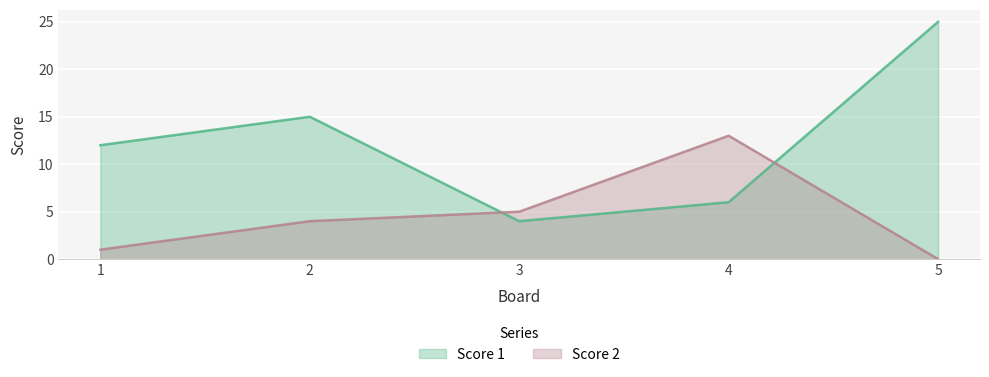

What is the sum of the Score 1 values at 5 and 1?

37